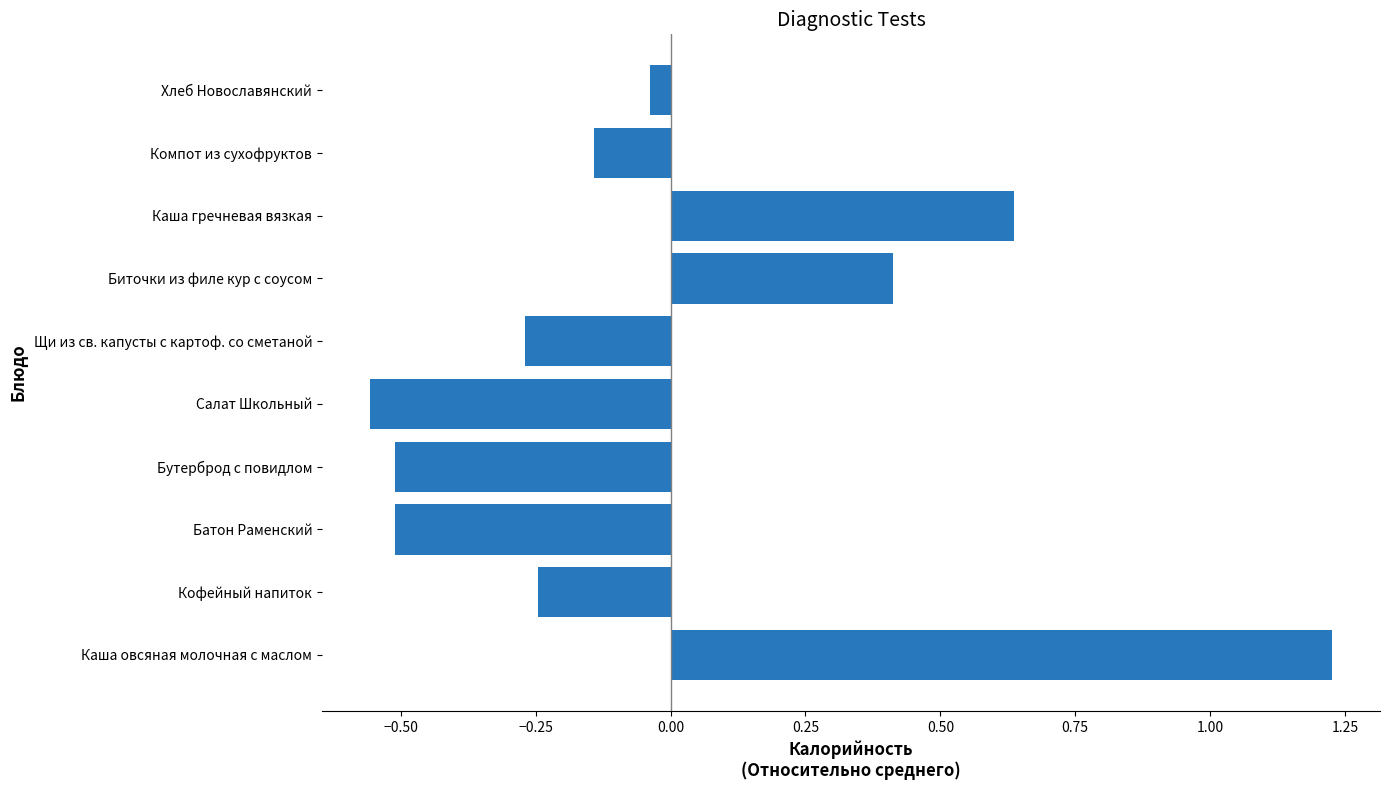

Which category has the lowest value across all series?

Салат Школьный